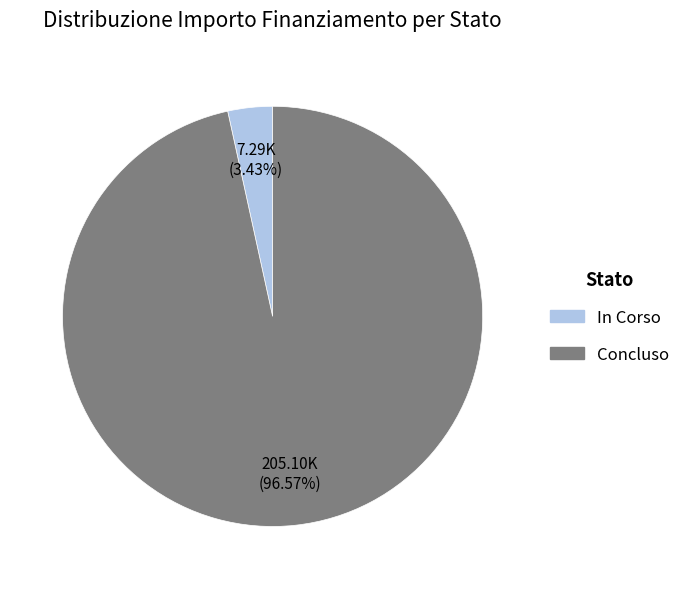

Does any single category account for the majority?

Yes